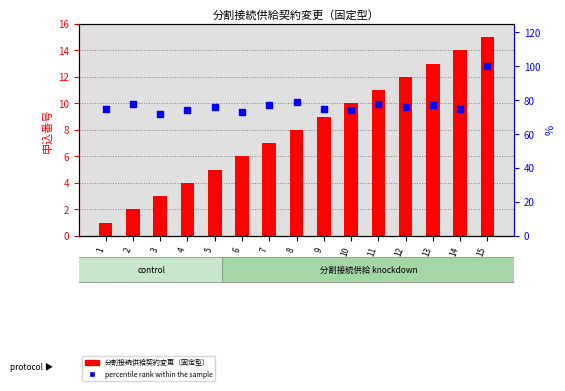

Which series contains the highest Y value?

percentile rank within the sample